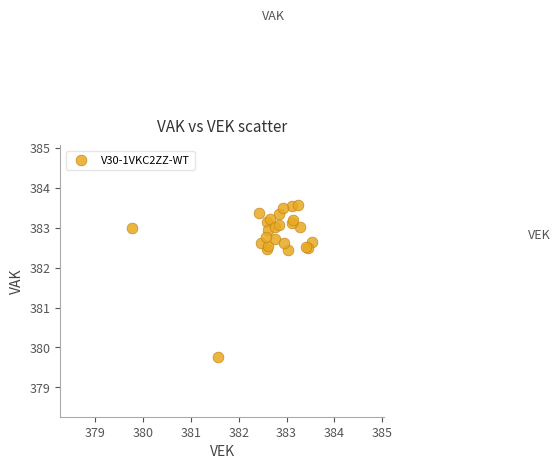

What Y value in the scatter plot is closest to 381?

379.8